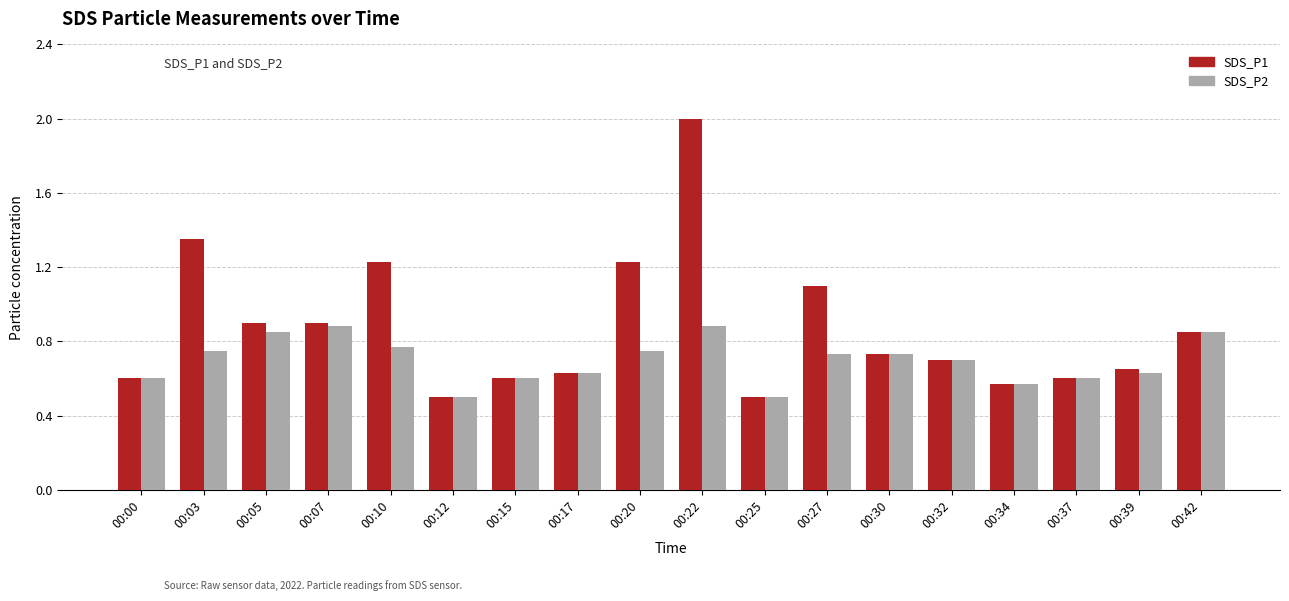

What is the difference between the maximum and minimum values in the SDS_P2 series?

0.4